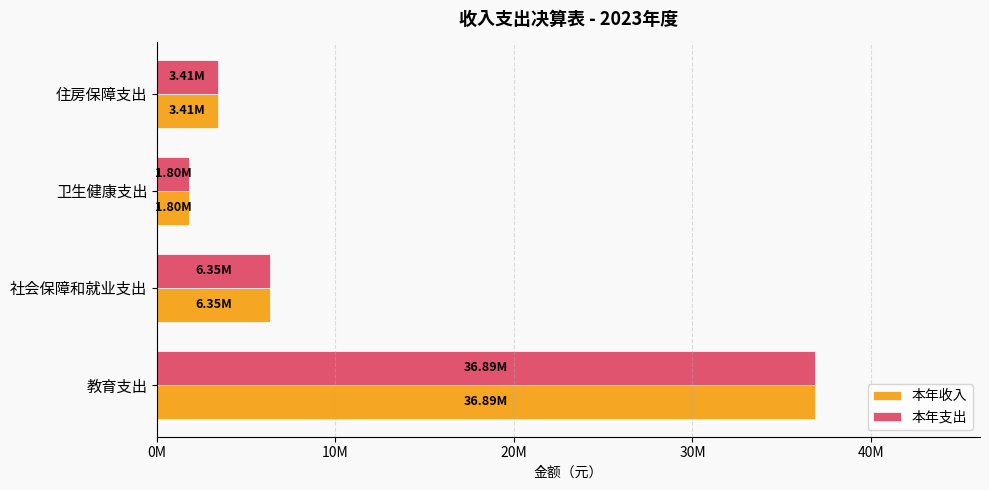

What are all the series names shown in the legend?

本年收入, 本年支出